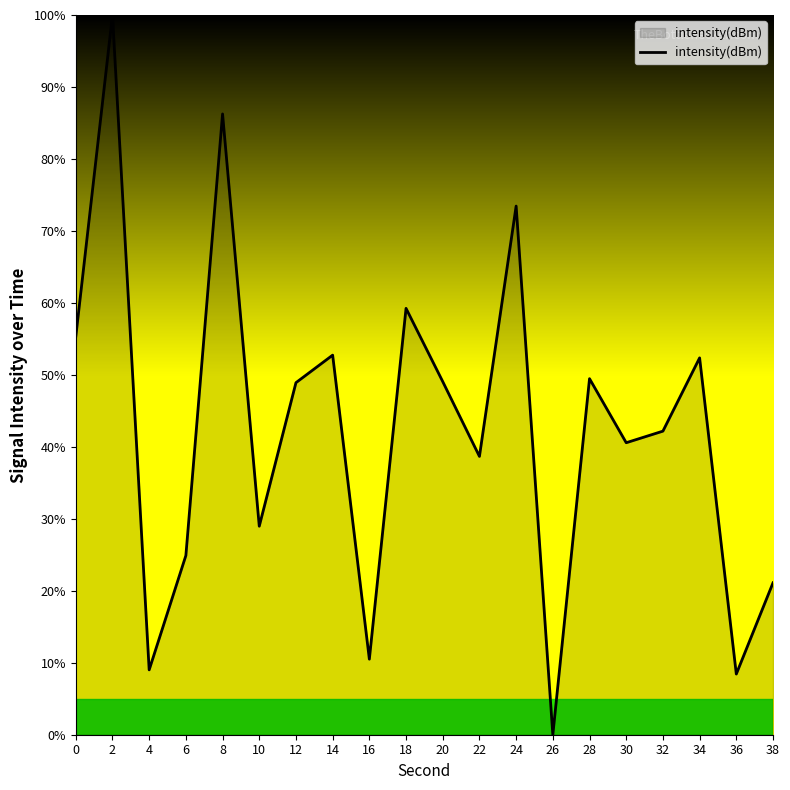

What is the approximate value at 14?

52.7